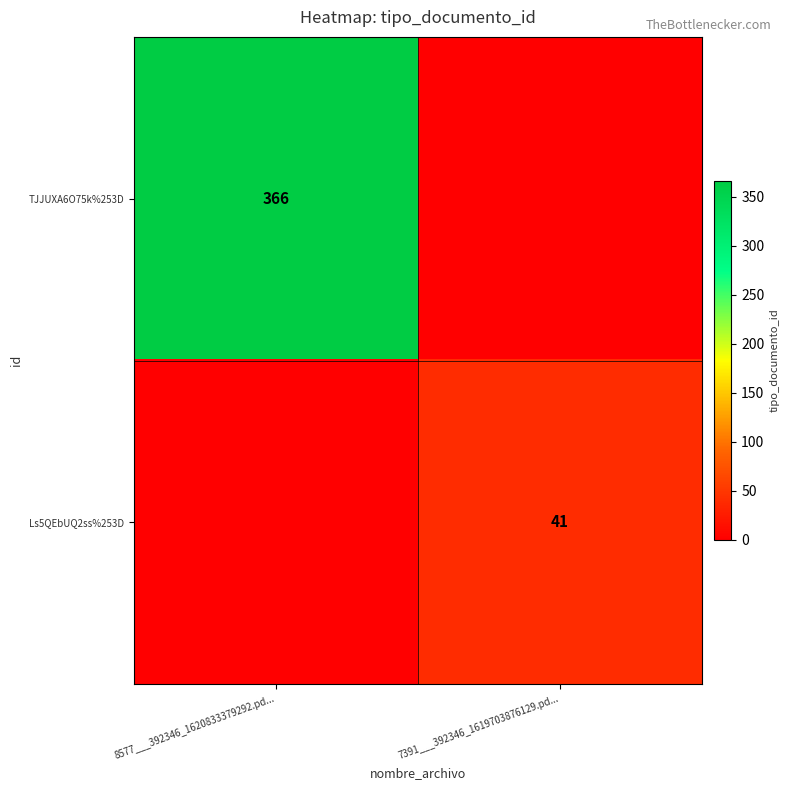

True or false: Ls5QEbUQ2ss%253D has a value of 63 at 7391___392346_1619703876129.pd....

False